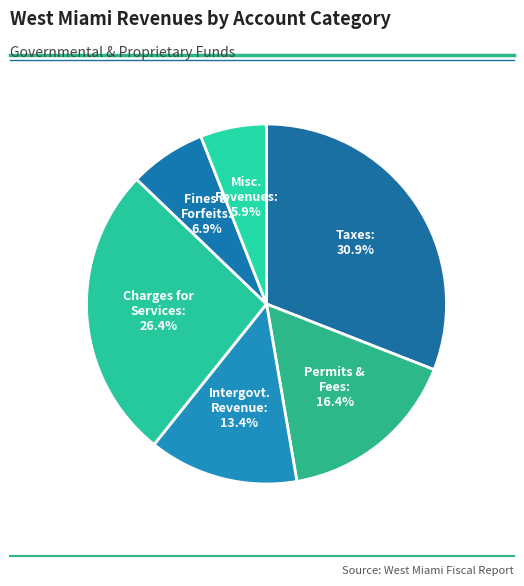

Which category has the smallest portion of the pie?

Miscellaneous Revenues